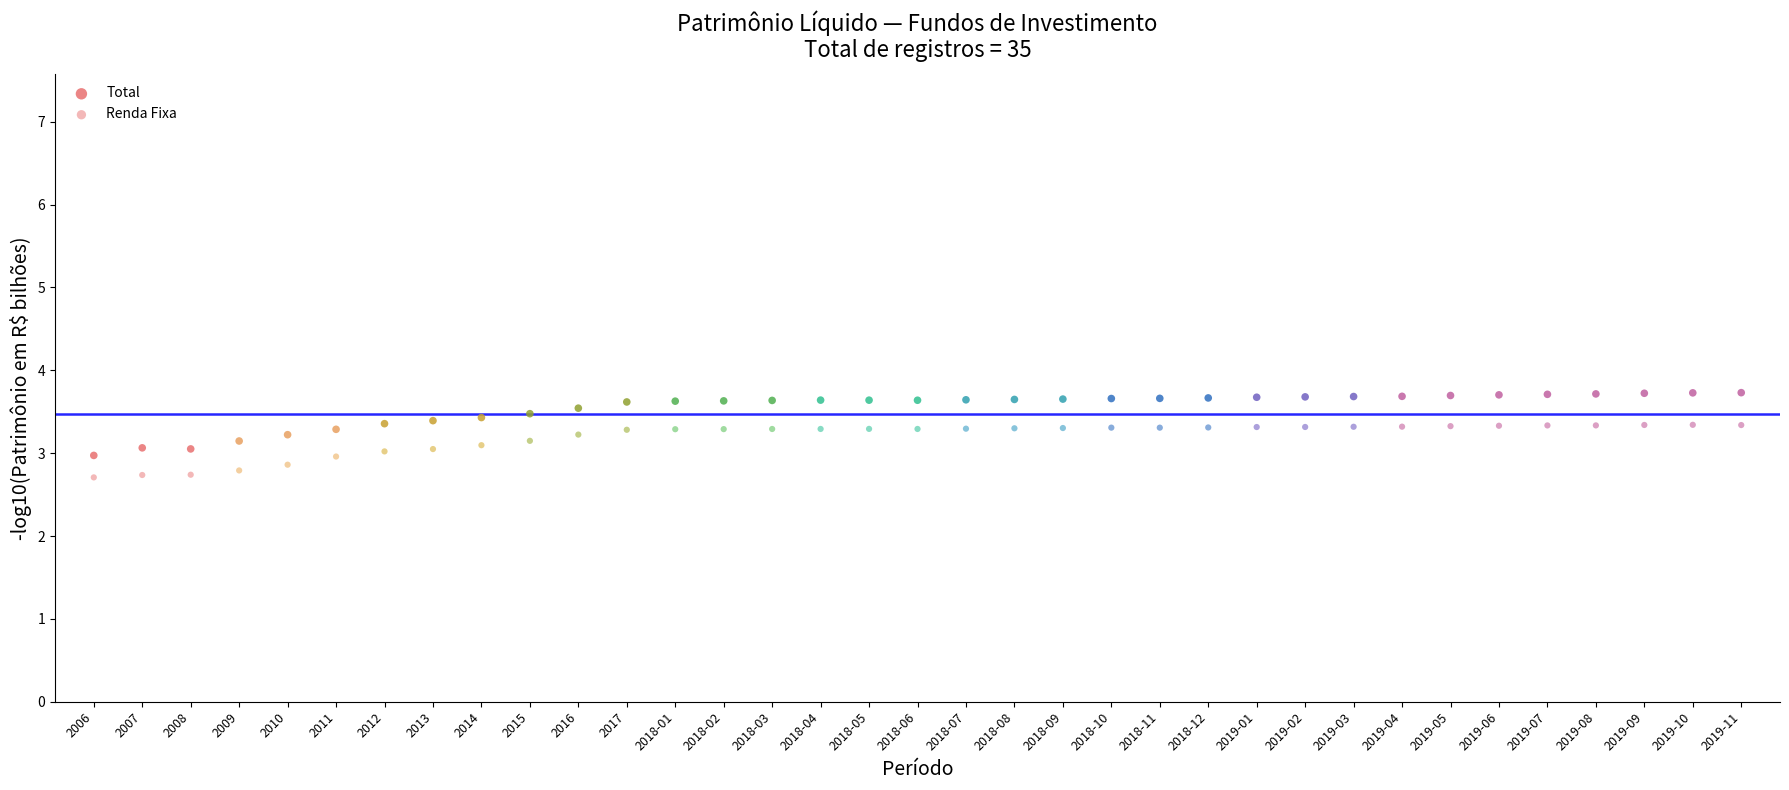

Which series has the largest Y range (max minus min)?

Total